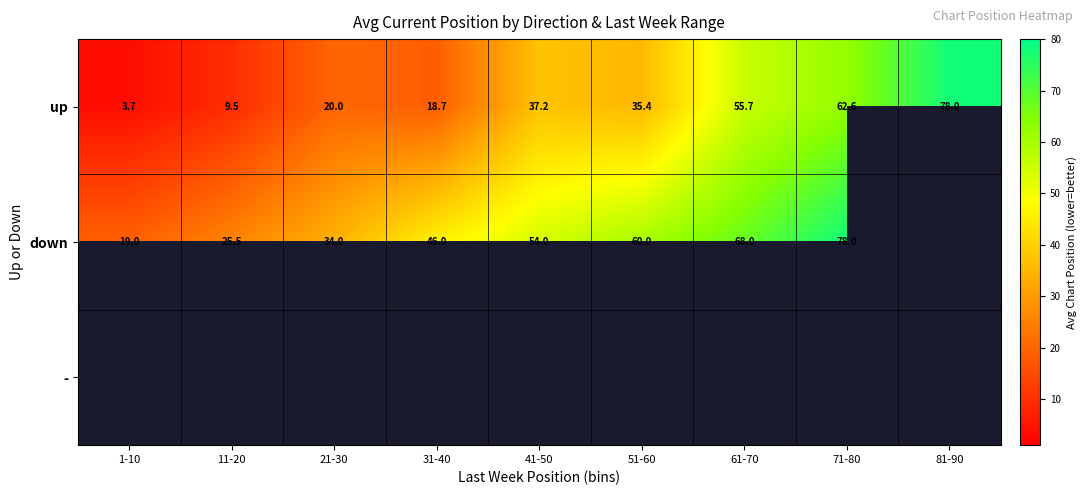

Which category has the highest value across all series?

81-90